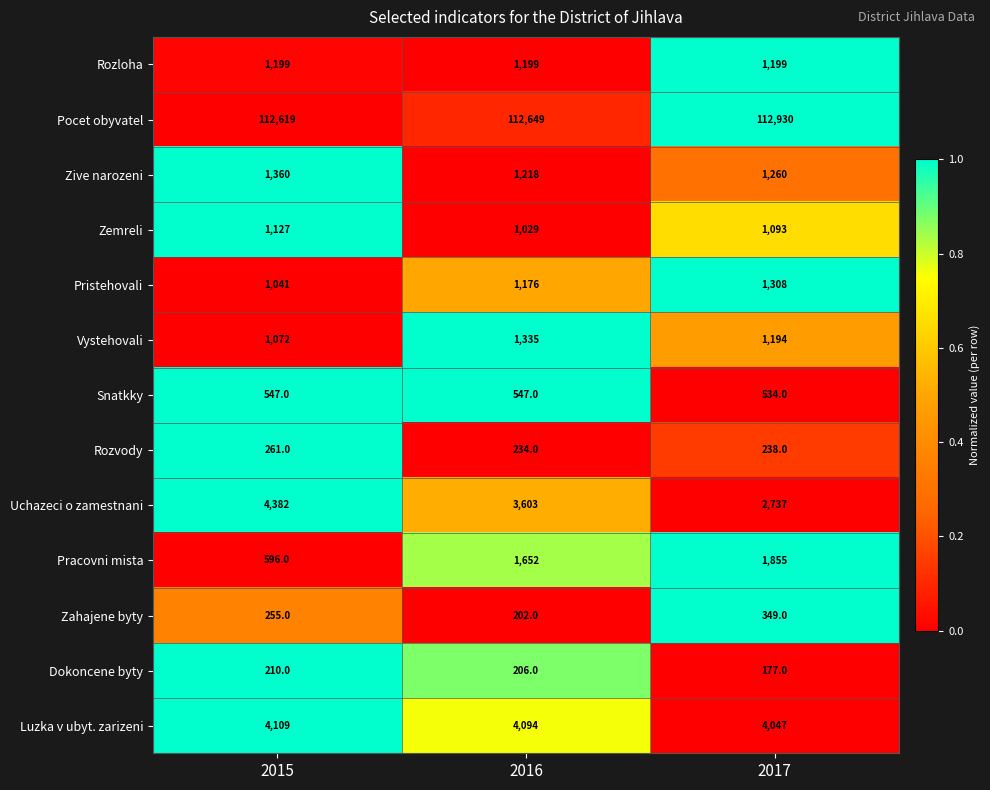

At which label is Vystehovali closest to 1203?

2017